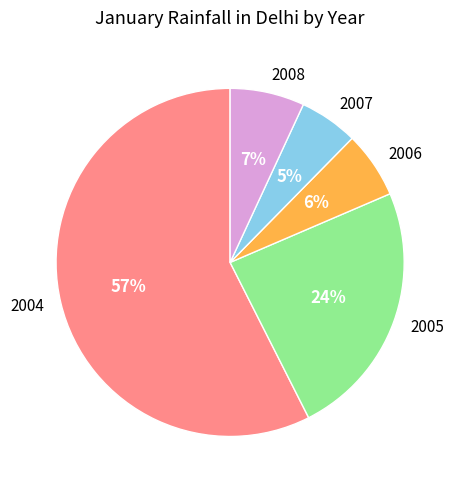

Between 2006 and 2005, which is larger?

2005